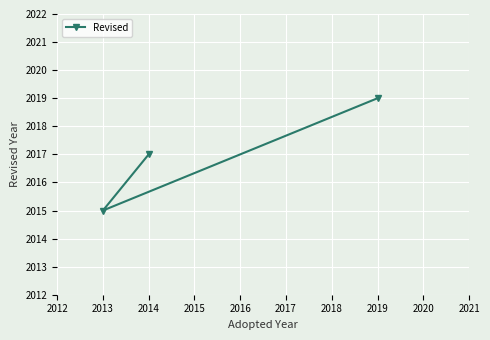

Rank the categories by value from highest to lowest.

2019, 2014, 2013